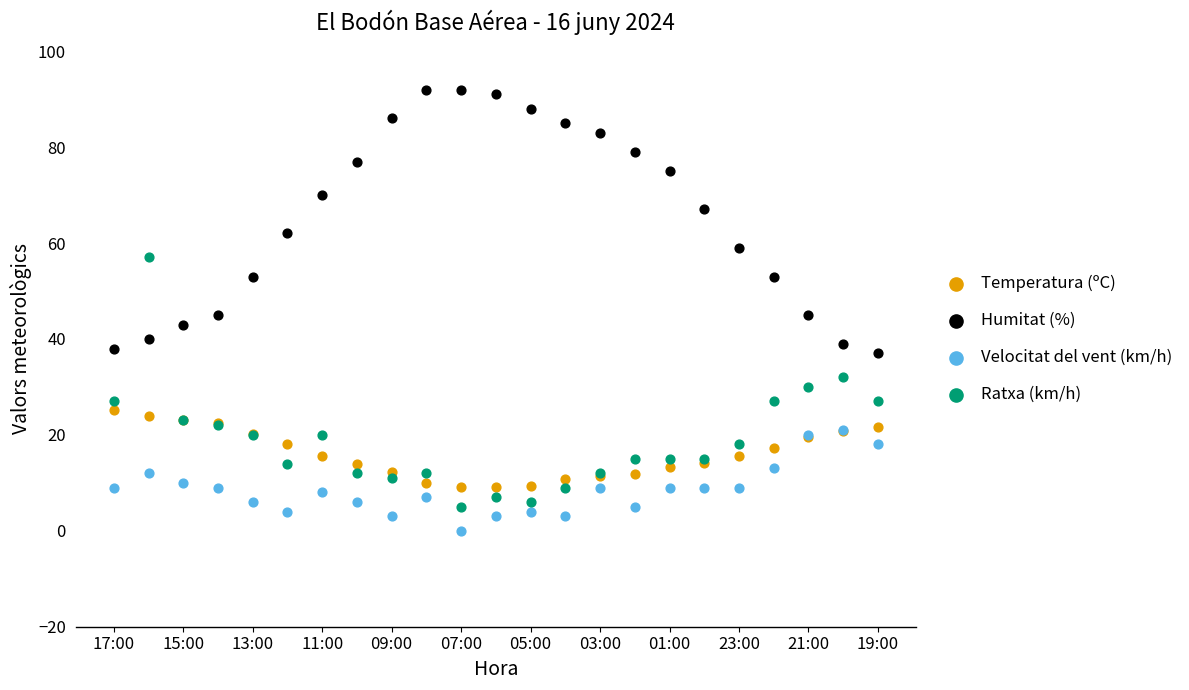

Which series has the widest spread of Y values?

Humitat (%)